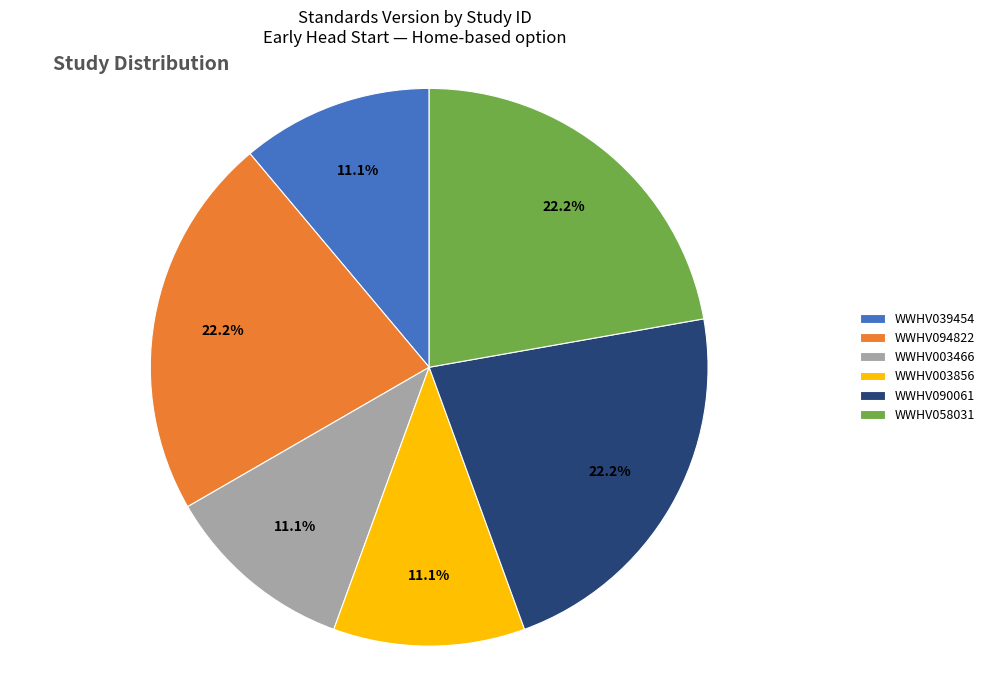

Is it true that WWHV090061 is 11% of the pie?

False